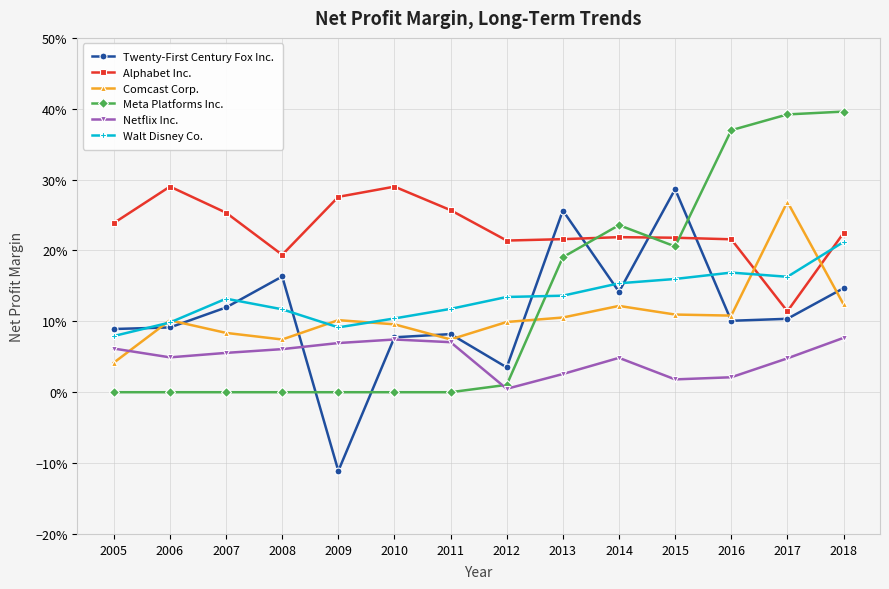

How many times do Alphabet Inc. and Twenty-First Century Fox Inc. cross each other?

4